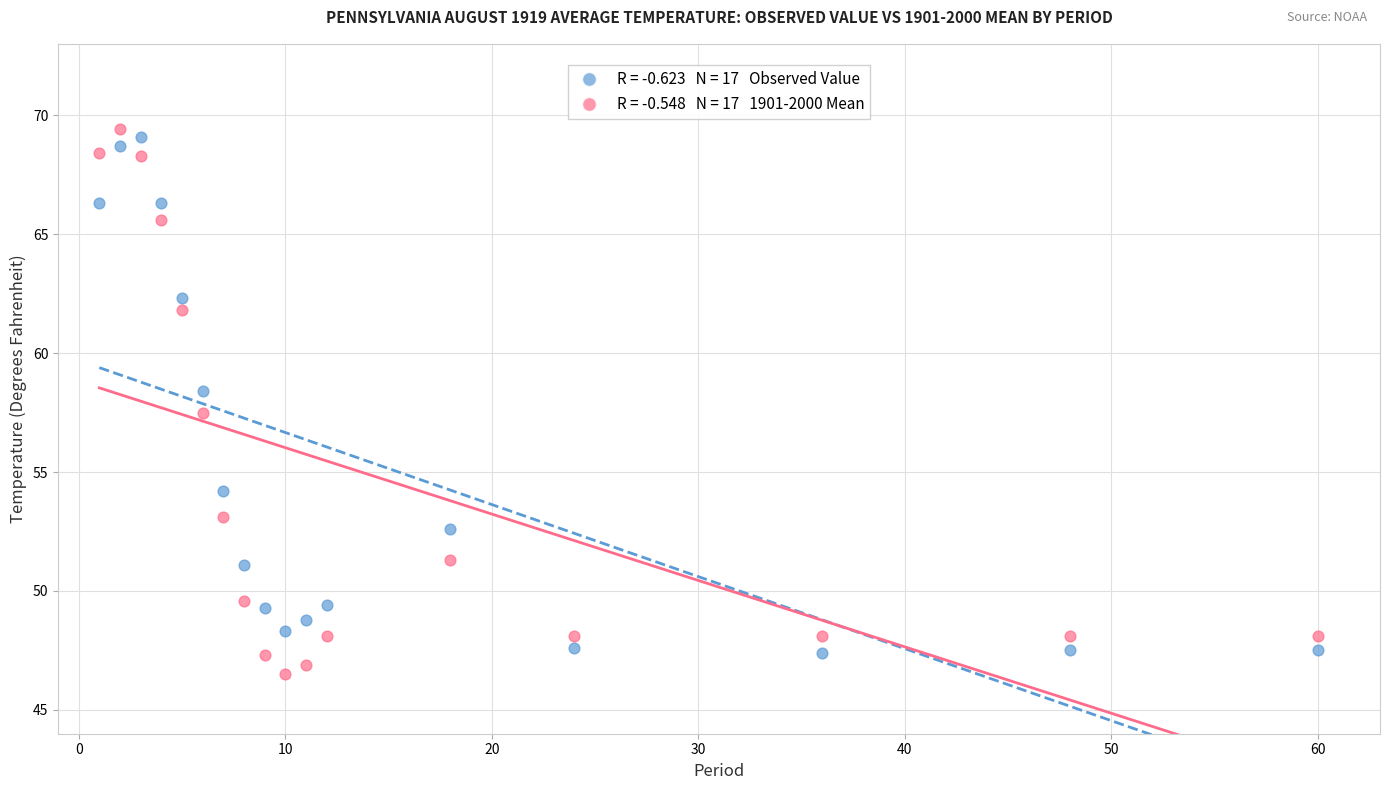

Across all series, what Y value is closest to 57?

57.5